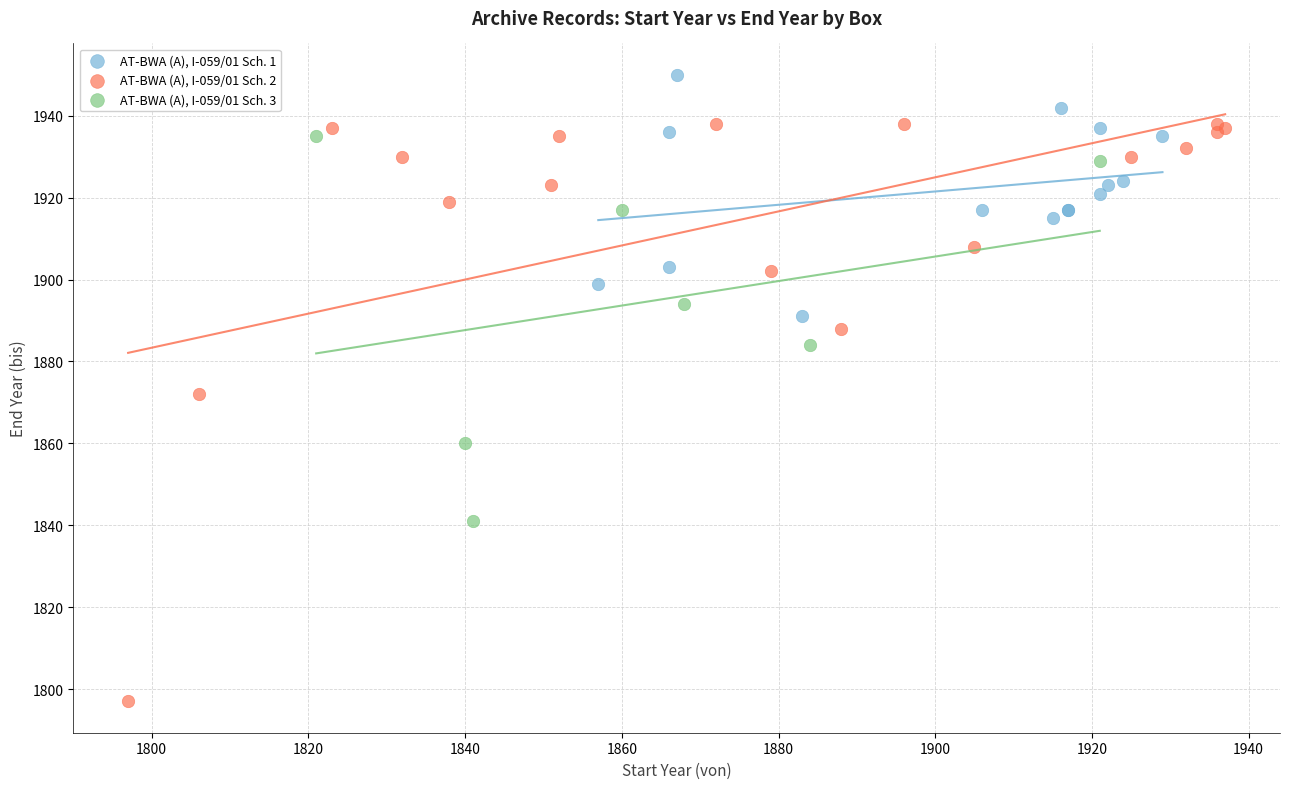

Which series contains the lowest Y value?

AT-BWA (A), I-059/01 Sch. 2